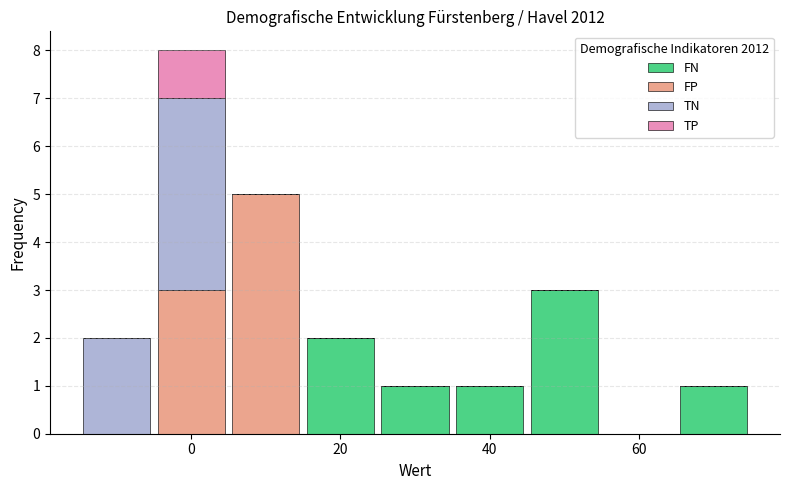

Reading left to right, list every stacked bar in this chart as the range it spans on the x-axis followed by its total height. Neither the bar edges nor the heights are printed on the chart, so give them approximately, as read against the axes.

-15 to -5: 2
-5 to 5: 8
5 to 15: 5
15 to 25: 2
25 to 35: 1
35 to 45: 1
45 to 55: 3
55 to 65: 0
65 to 75: 1